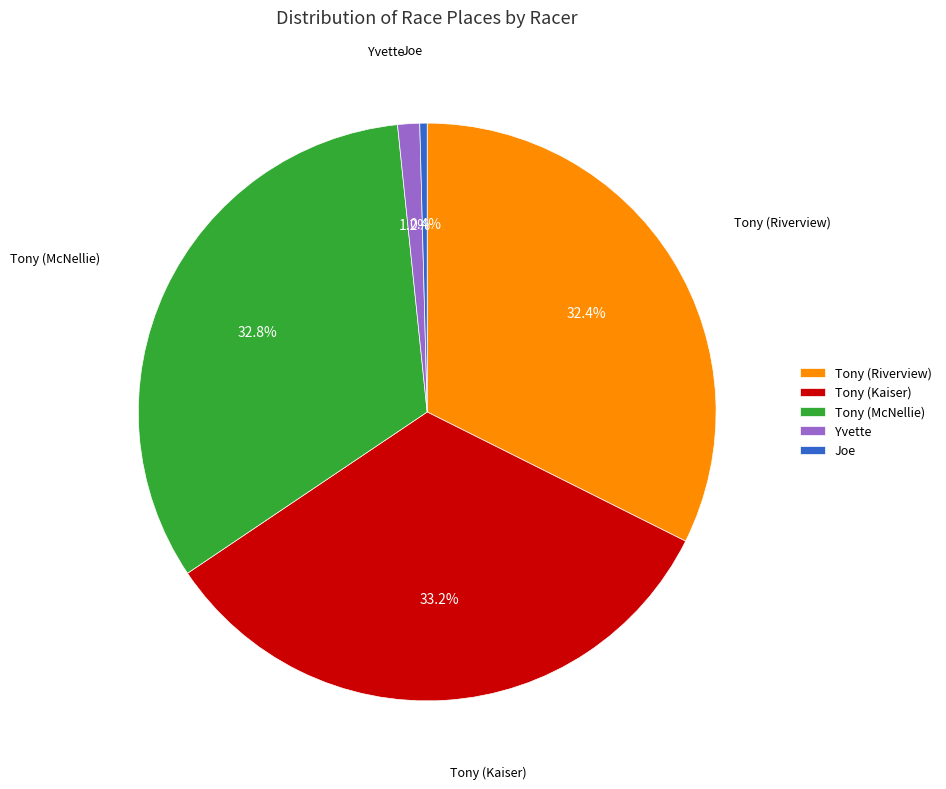

Is the sum of Yvette and Tony (Riverview) greater than half?

No